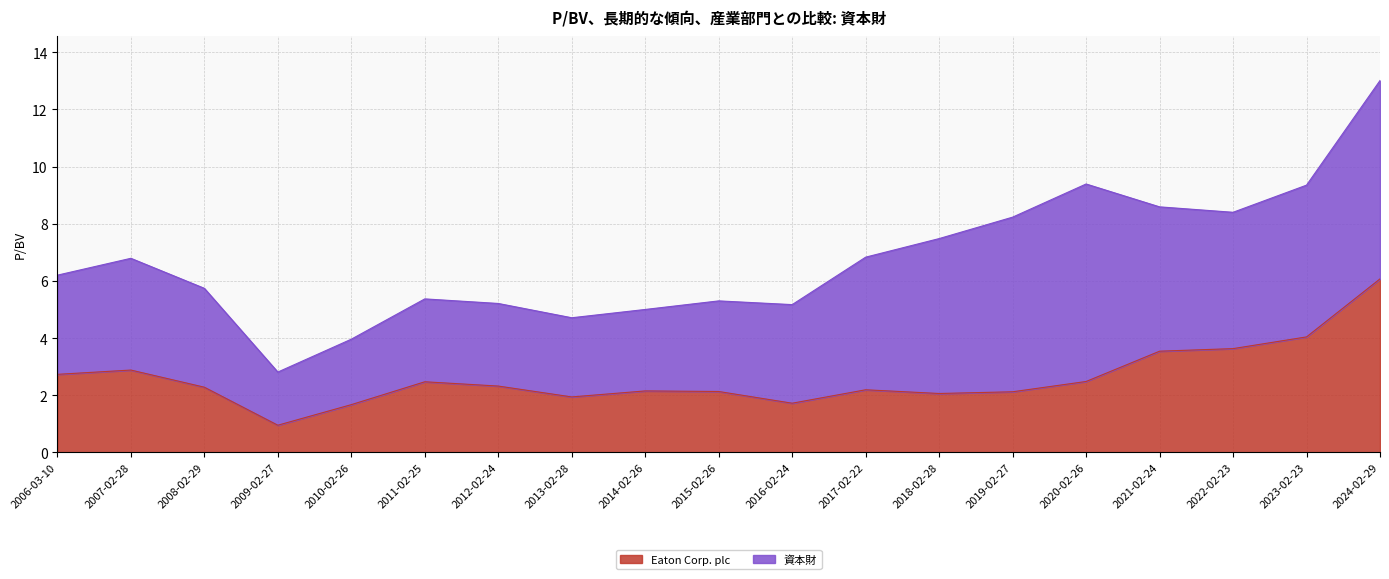

Reading right to left, transcribe all the data shown in this chart.

6.1	4.0	3.6	3.5	2.5	2.1	2.1	2.2	1.7	2.1	2.1	1.9	2.3	2.5	1.7	0.9	2.3	2.9	2.7